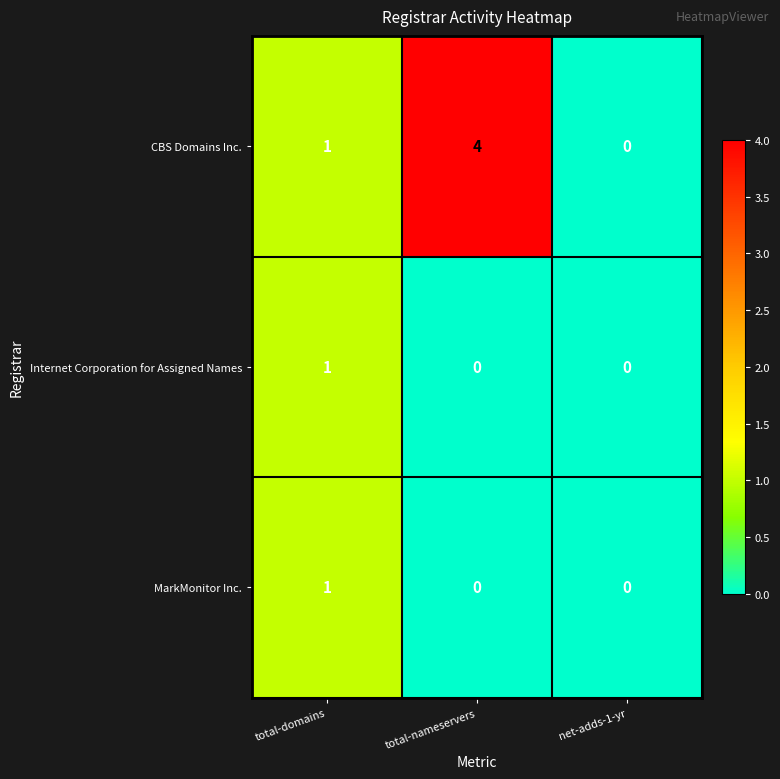

What is the maximum value for CBS Domains Inc.?

4